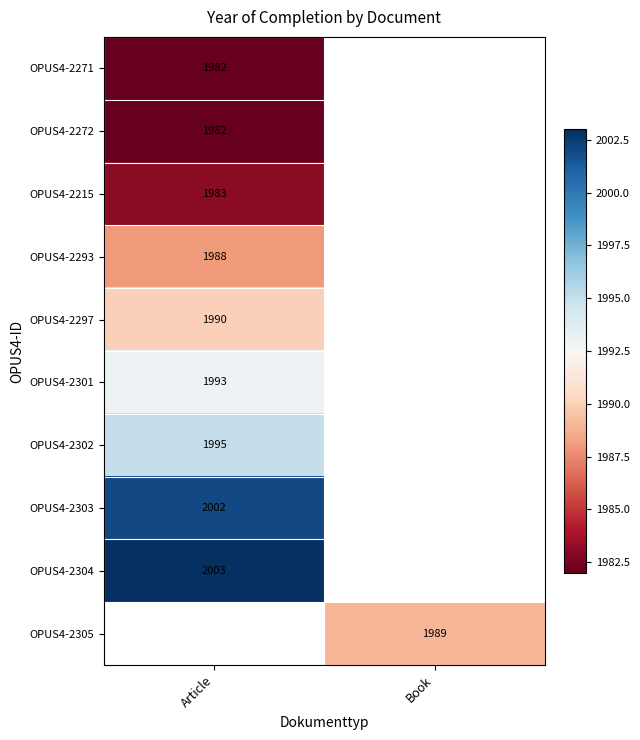

The value of OPUS4-2297 at Article is 1990. True or false?

True